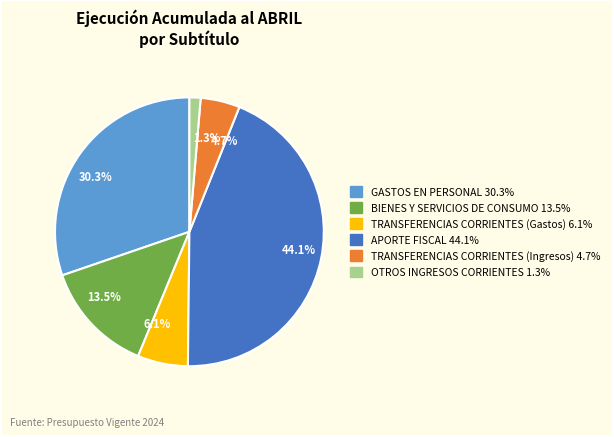

Is there any slice that represents more than half of the pie?

No